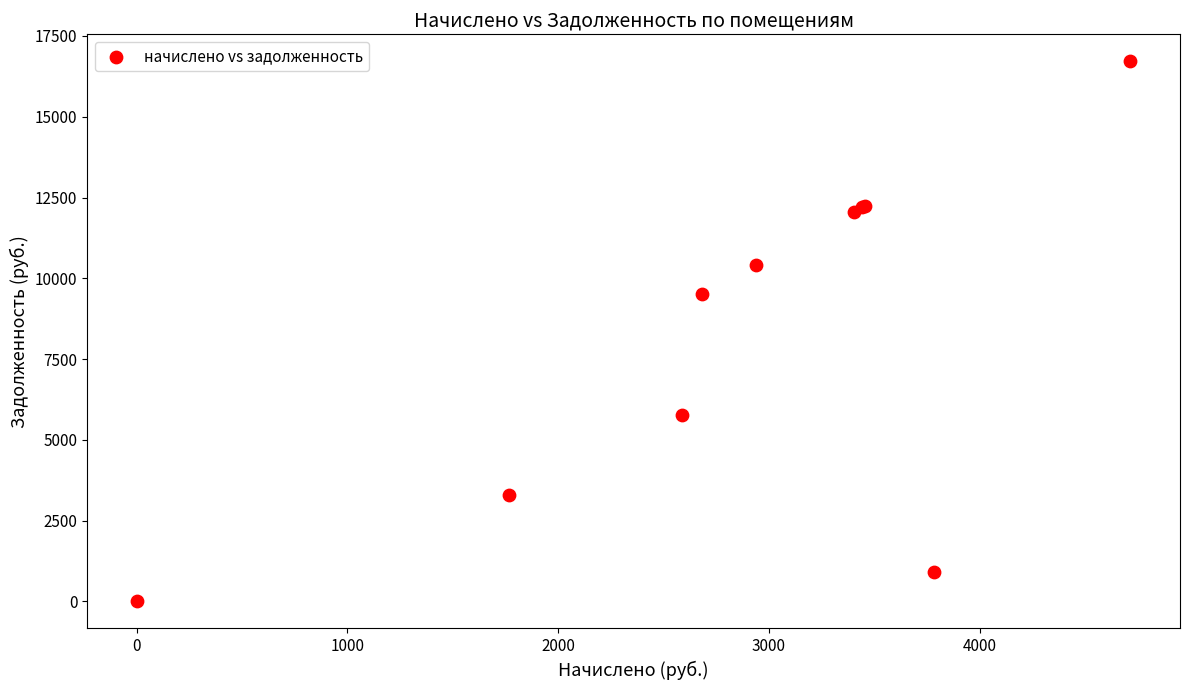

What Y value in the scatter plot is closest to 8357?

9503.3